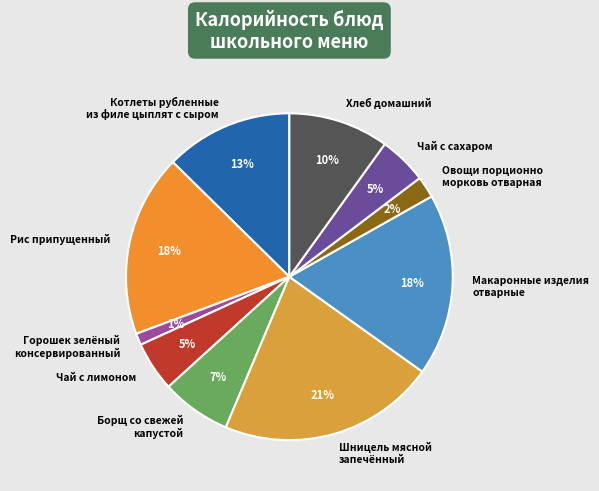

Do Чай с сахаром and Шницель мясной запечённый together represent more than half of the pie?

No